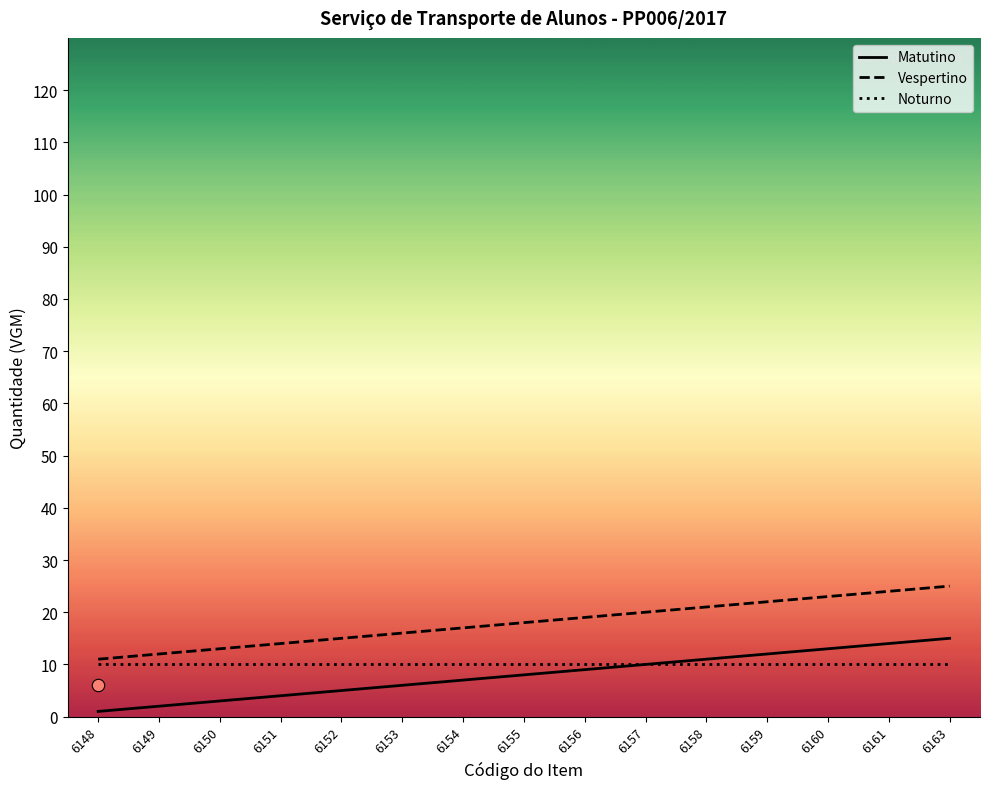

At how many categories does at least one series exceed 12?

13